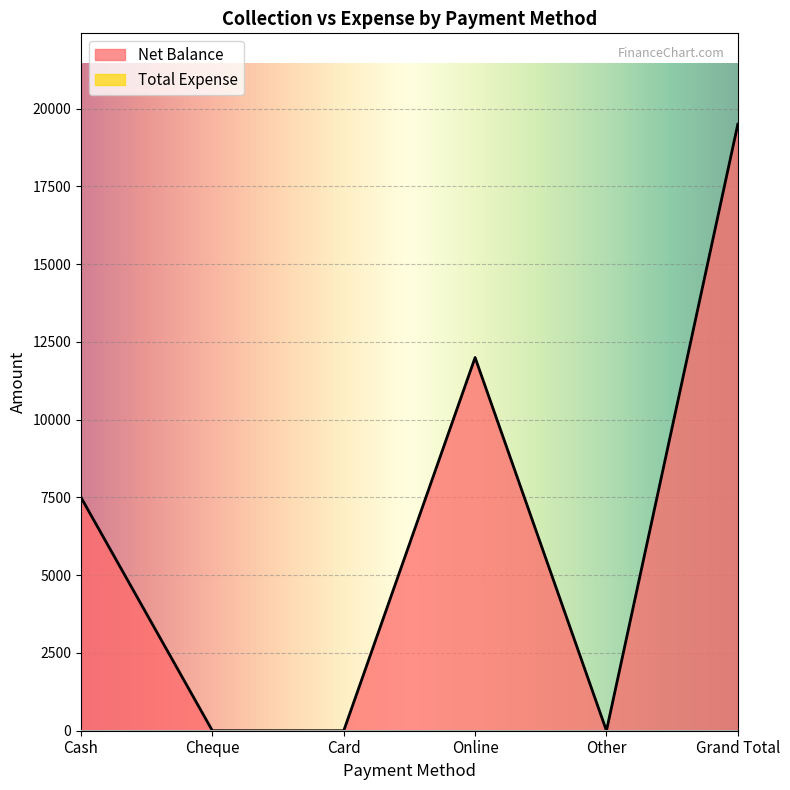

What is the label of the 2nd point from the right?

Other